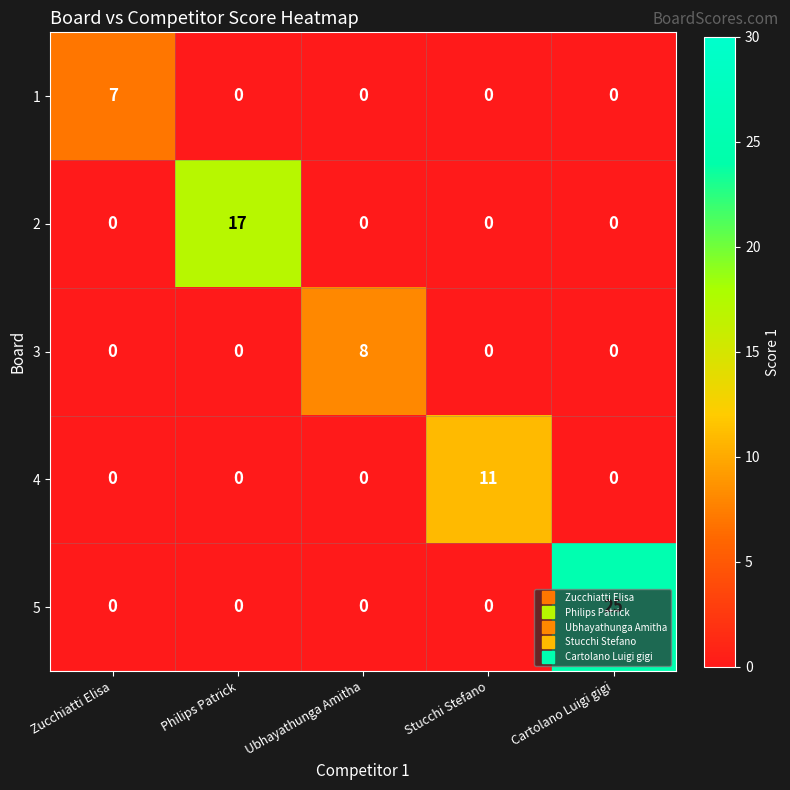

What value does the 3 series have at Ubhayathunga Amitha?

8